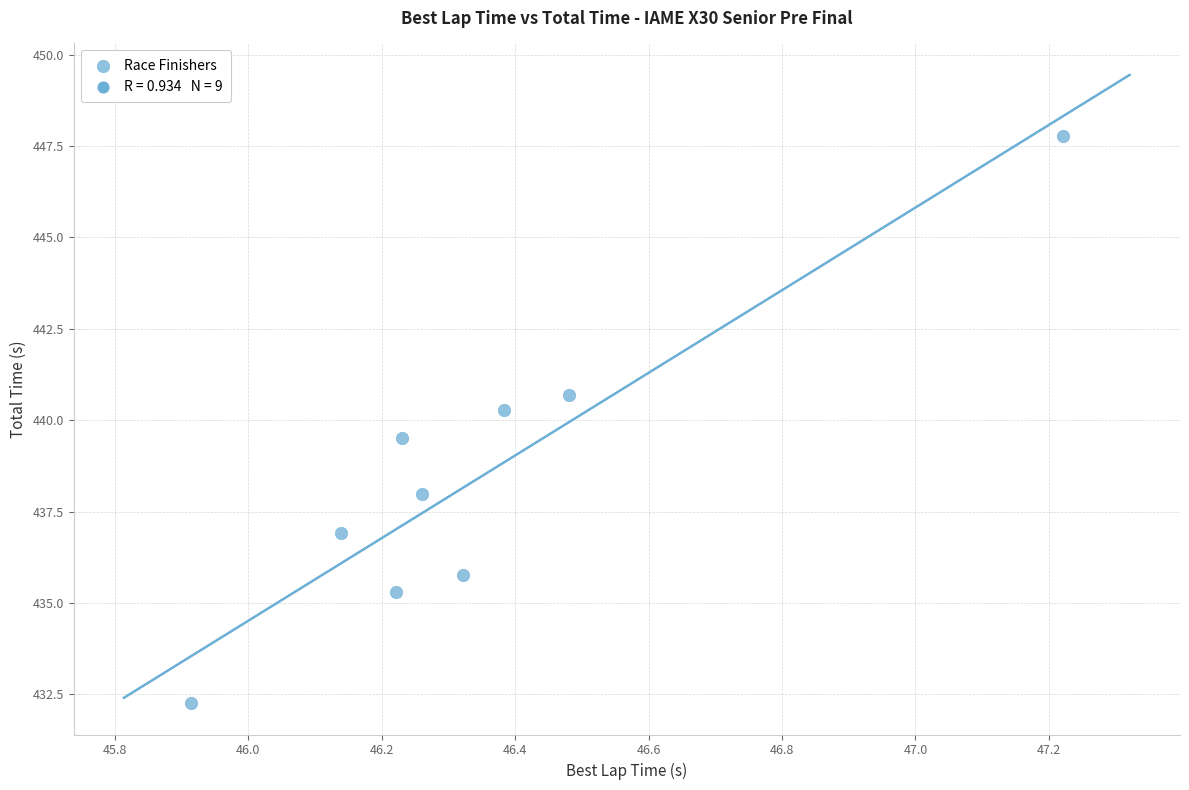

What Y value in the scatter plot is closest to 440?

440.3